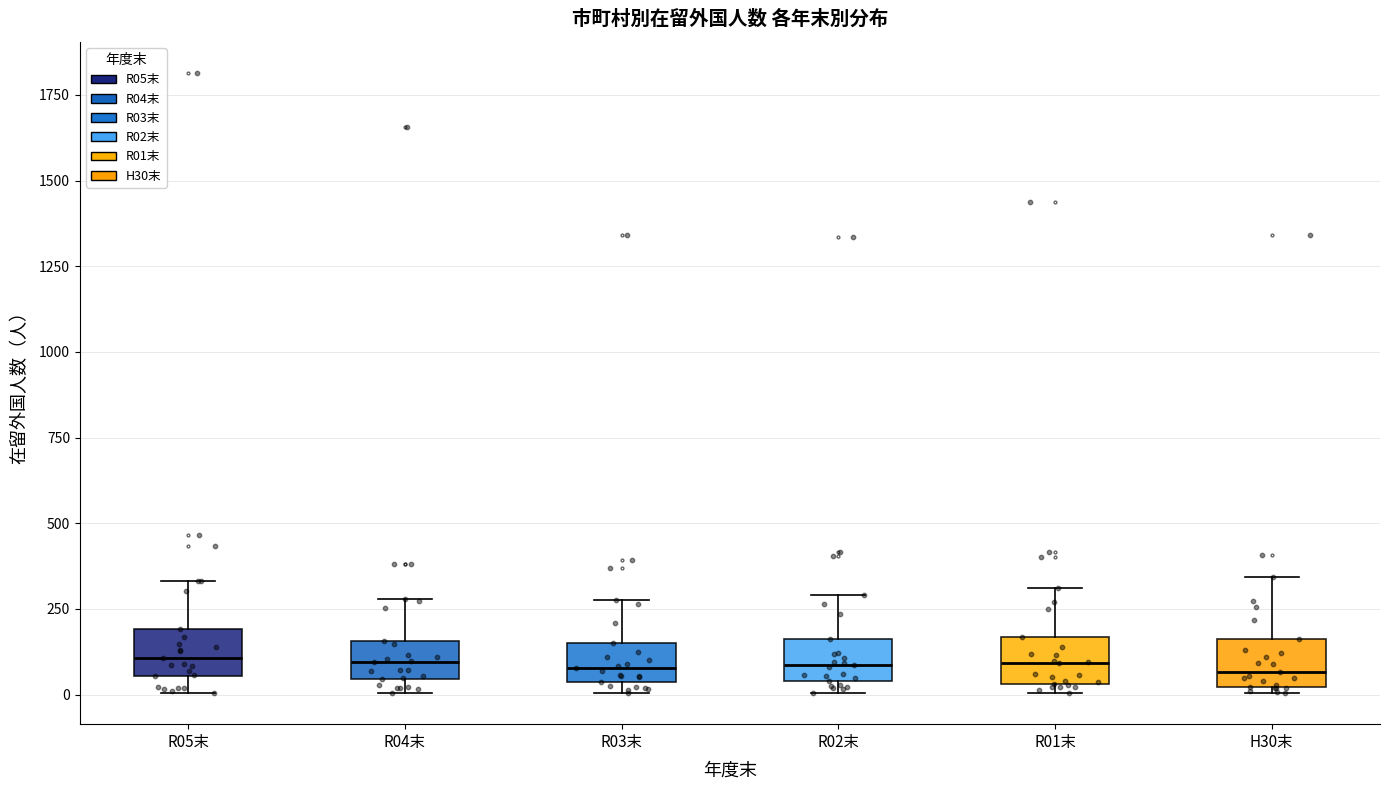

Where does the median line of the box for R01末 sit on the y-axis? The values are not printed on the chart, so give them approximately, as read against the axis.

100